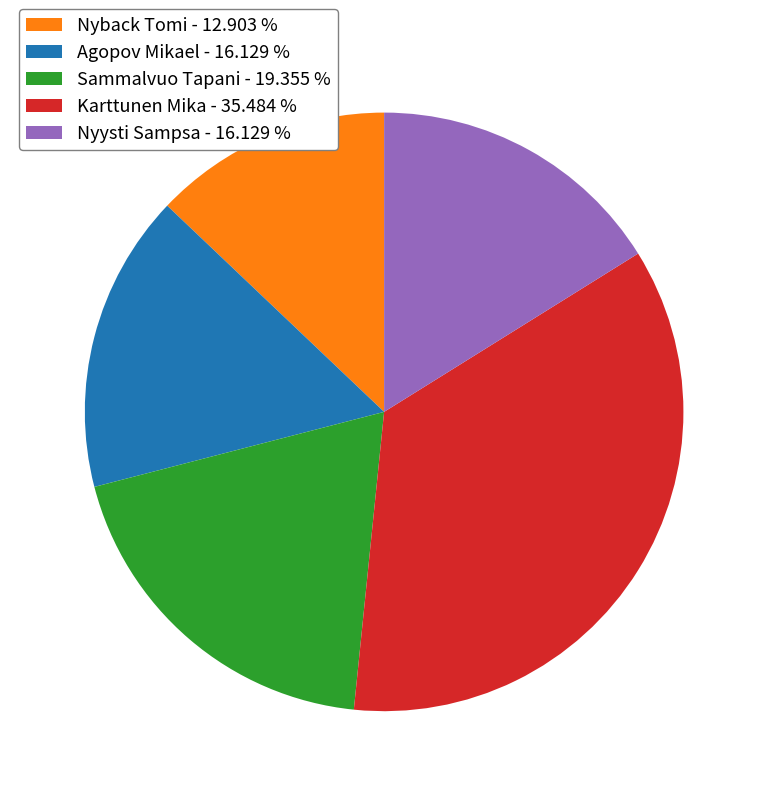

Is the sum of Sammalvuo Tapani - 19.355 % and Nyysti Sampsa - 16.129 % greater than half?

No